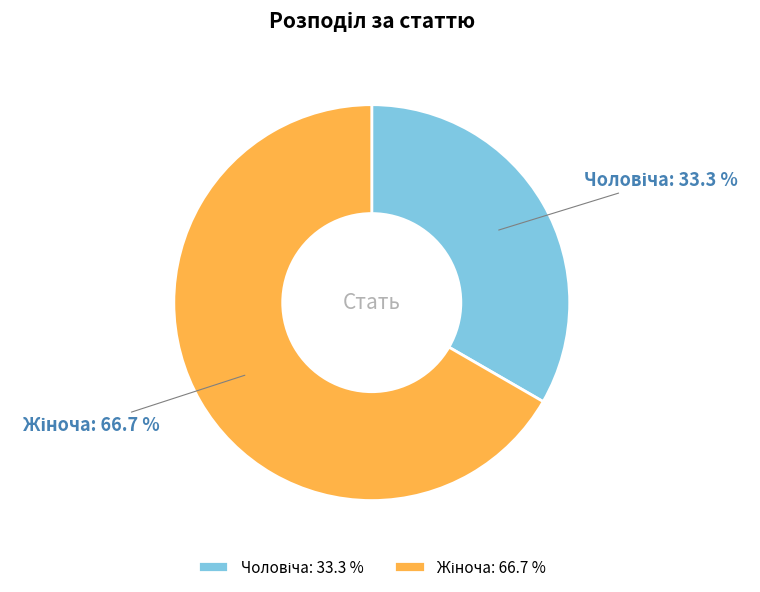

Is there a majority slice in this chart?

Yes